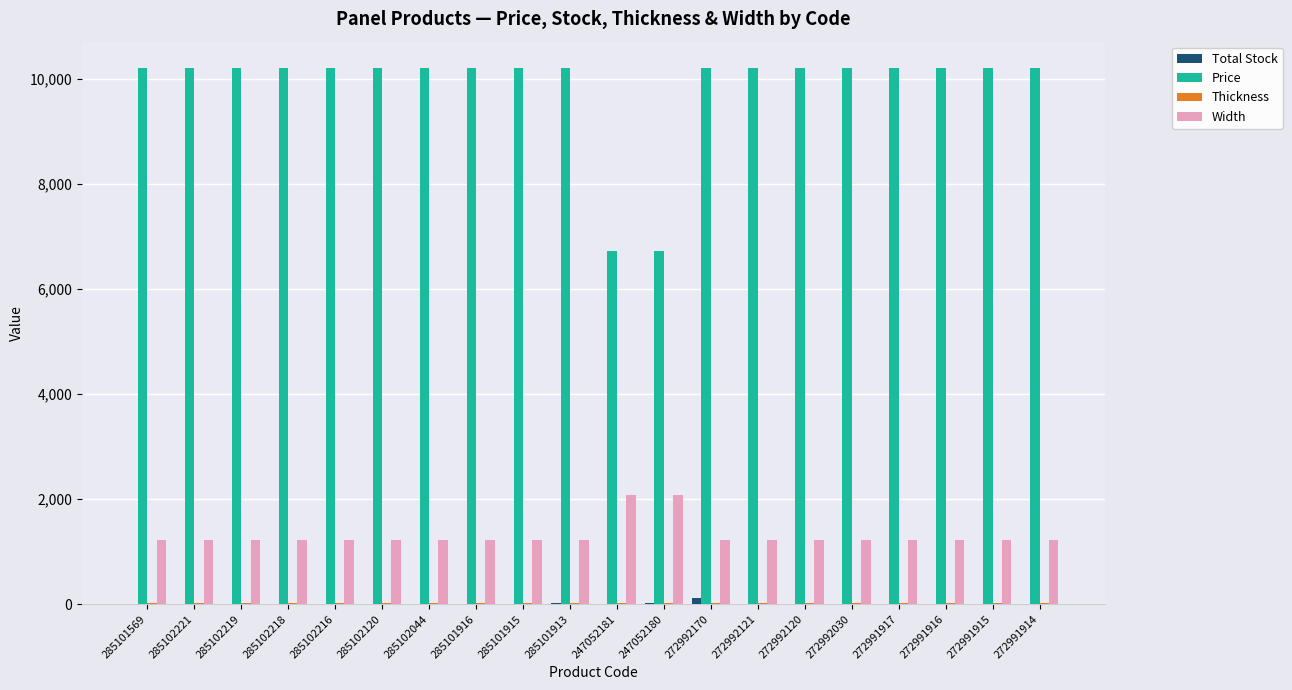

Is it true that Total Stock equals 0.0 at 272991916?

True